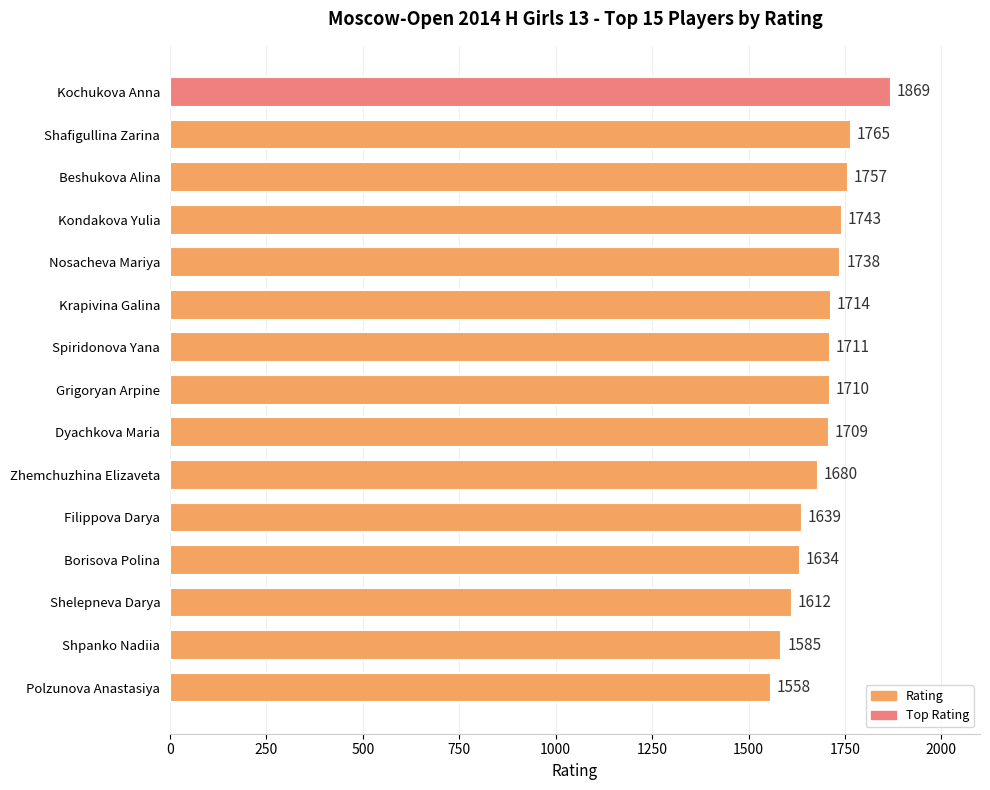

The chart shows a value of 861 at Borisova Polina. True or false?

False